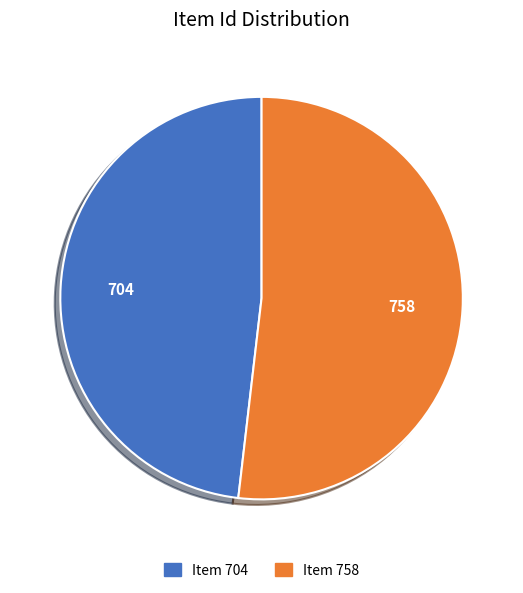

Rank the categories by value from highest to lowest.

Item 758, Item 704